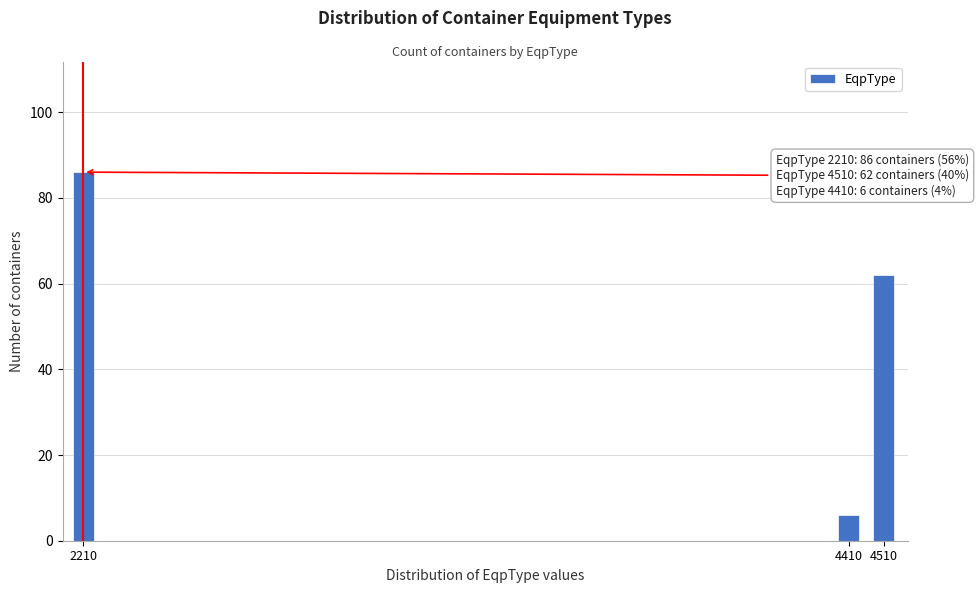

Reading left to right, transcribe all the data shown in this chart.

2210=86	4410=6	4510=62